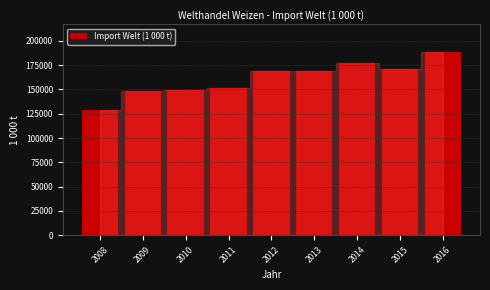

What is the value of the 7th bar from the left?

176804.7